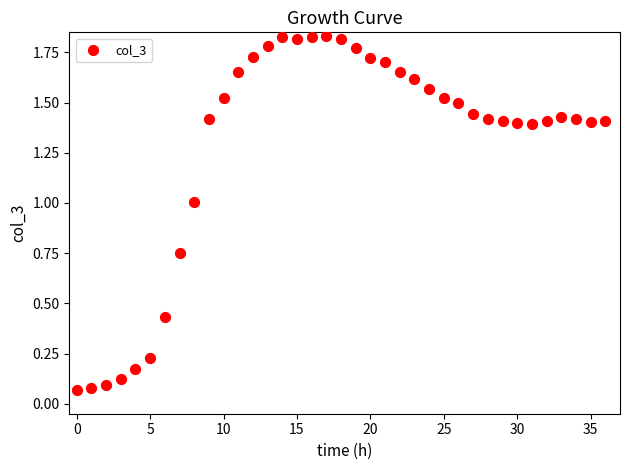

How many points are shown in the scatter plot?

37